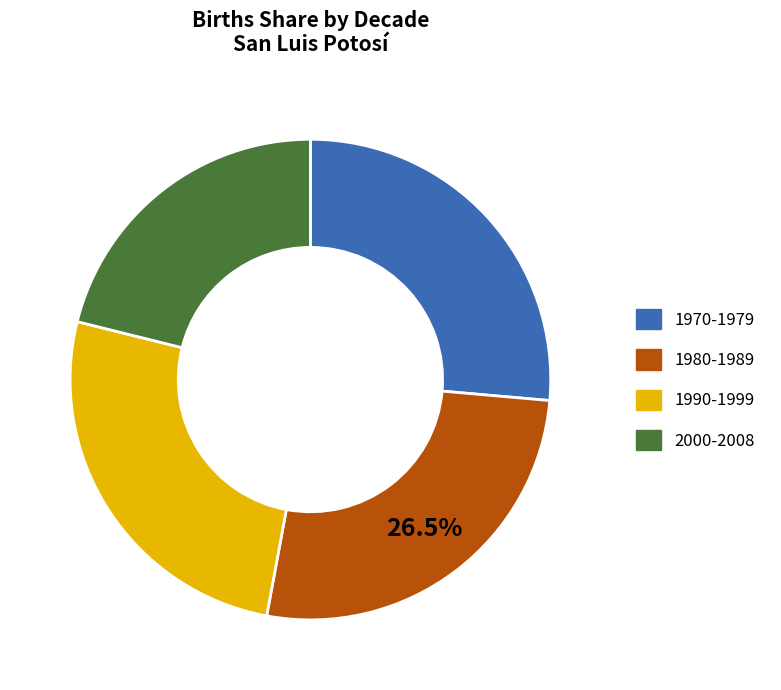

What is the ratio of the value at 2000-2008 to the value at 1990-1999?

0.8